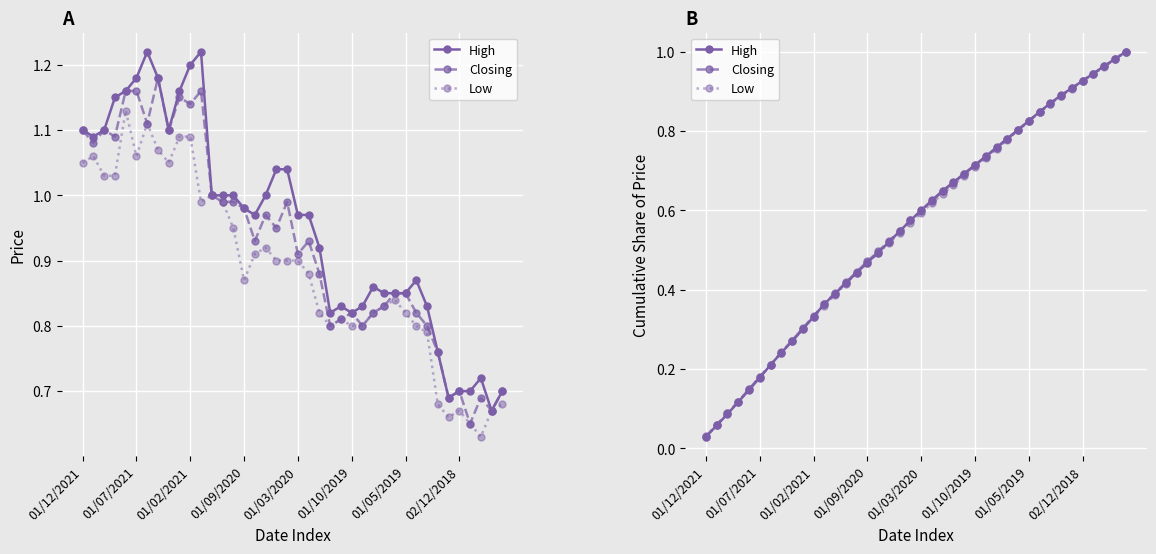

Which has a higher value, 38 or 29?

38